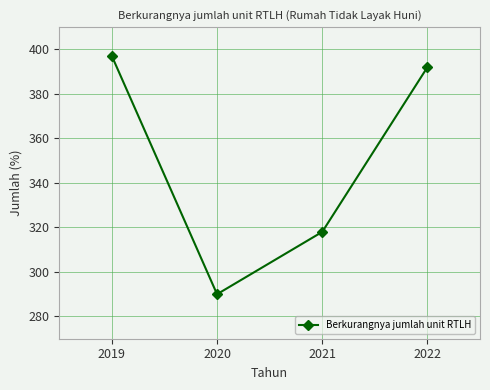

What is the value of the 2nd point from the left?

290